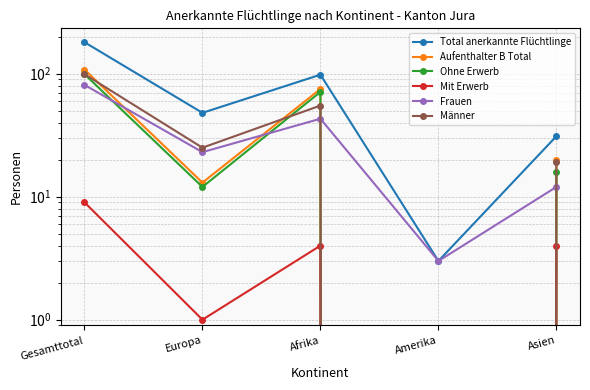

Is it true that Aufenthalter B Total equals 32 at Afrika?

False